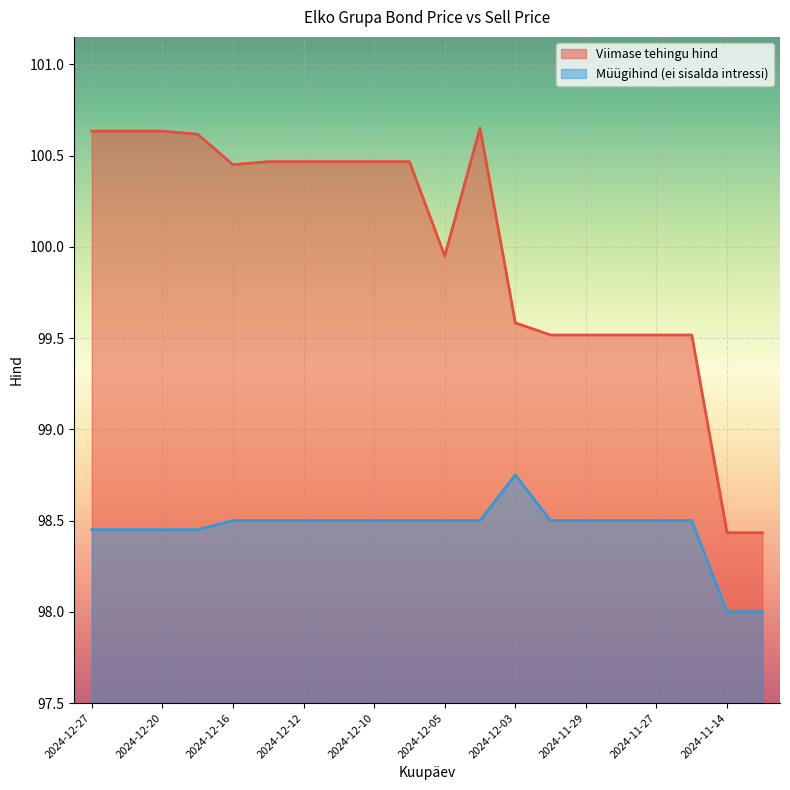

Which series has the widest spread of values?

Viimase tehingu hind